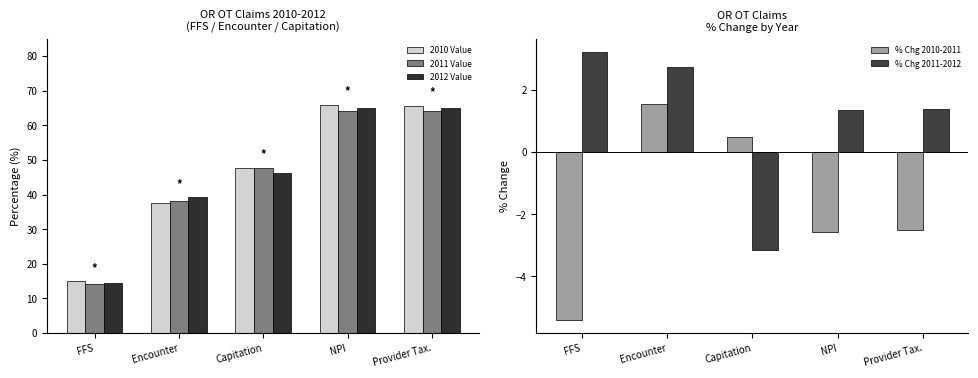

Which category has the lowest value across all series?

FFS